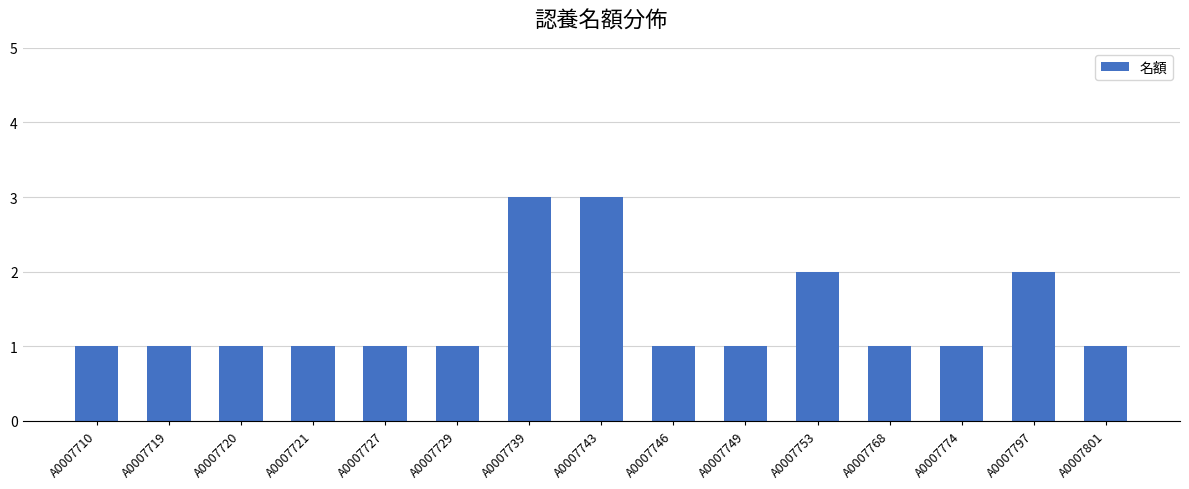

What is the value of the 13th bar from the left?

1